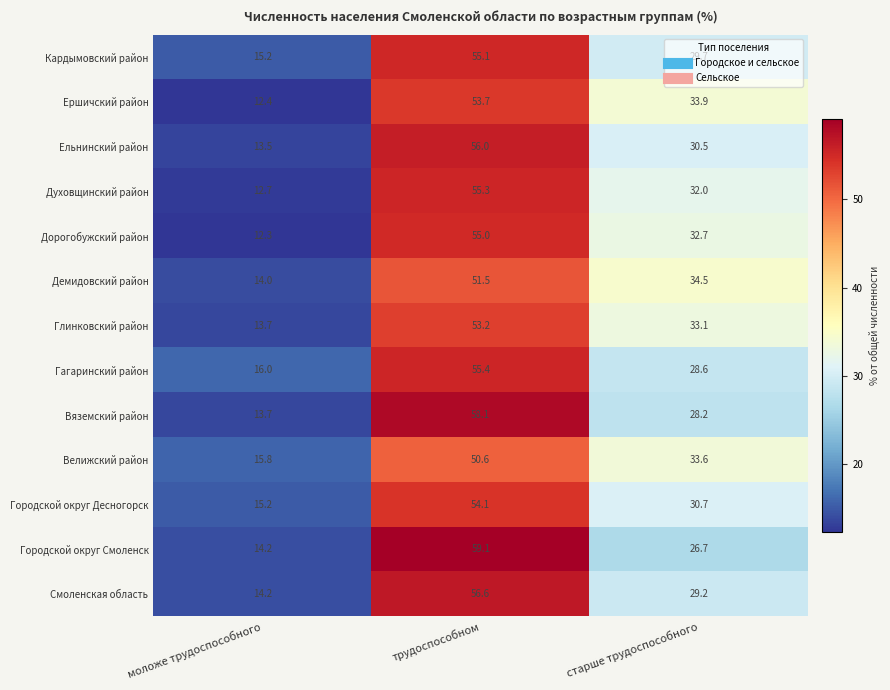

What is the sum of the Вяземский район values at старше трудоспособного and трудоспособном?

86.3